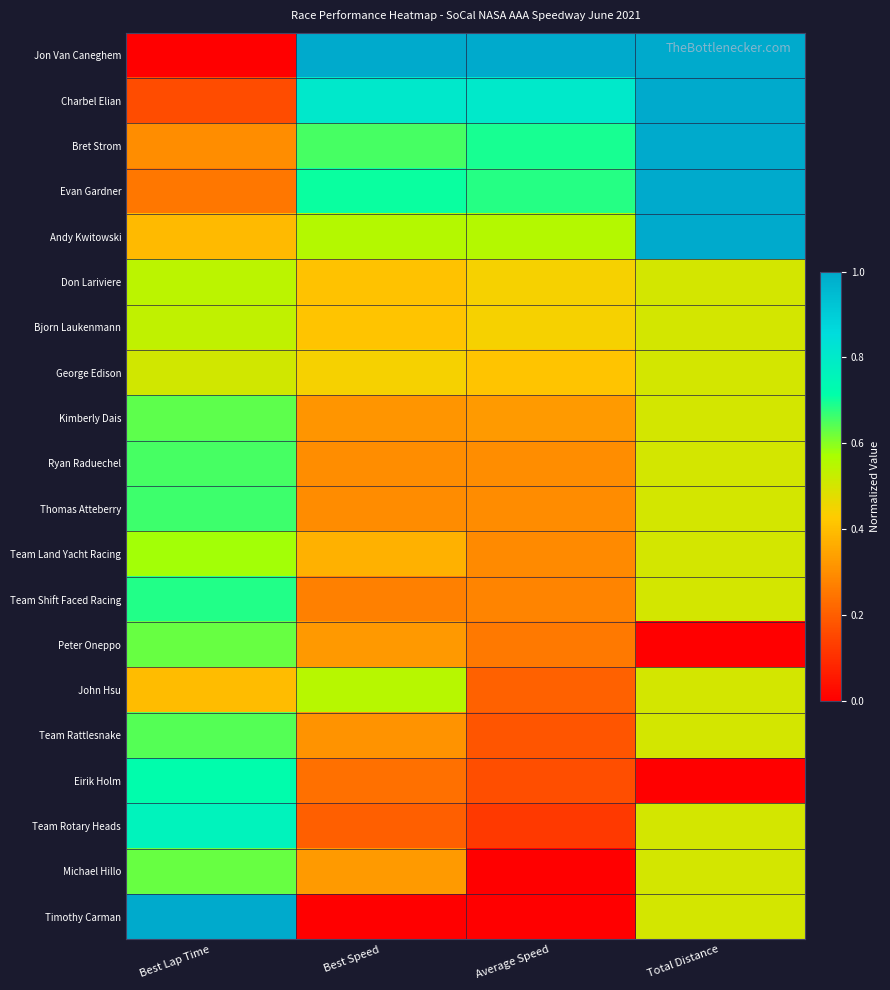

Which category has the lowest value across all series?

Best Lap Time